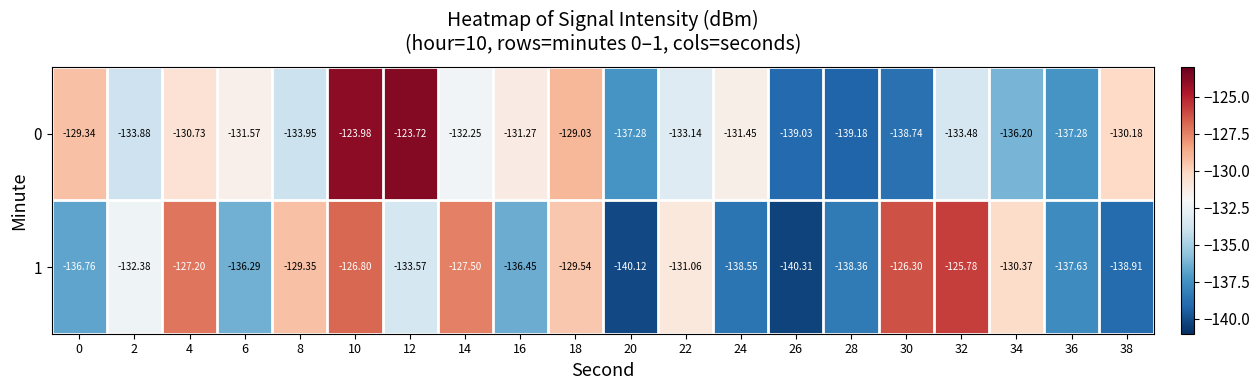

Is the value of 0 at 12 greater than the value of 1 at 10?

Yes